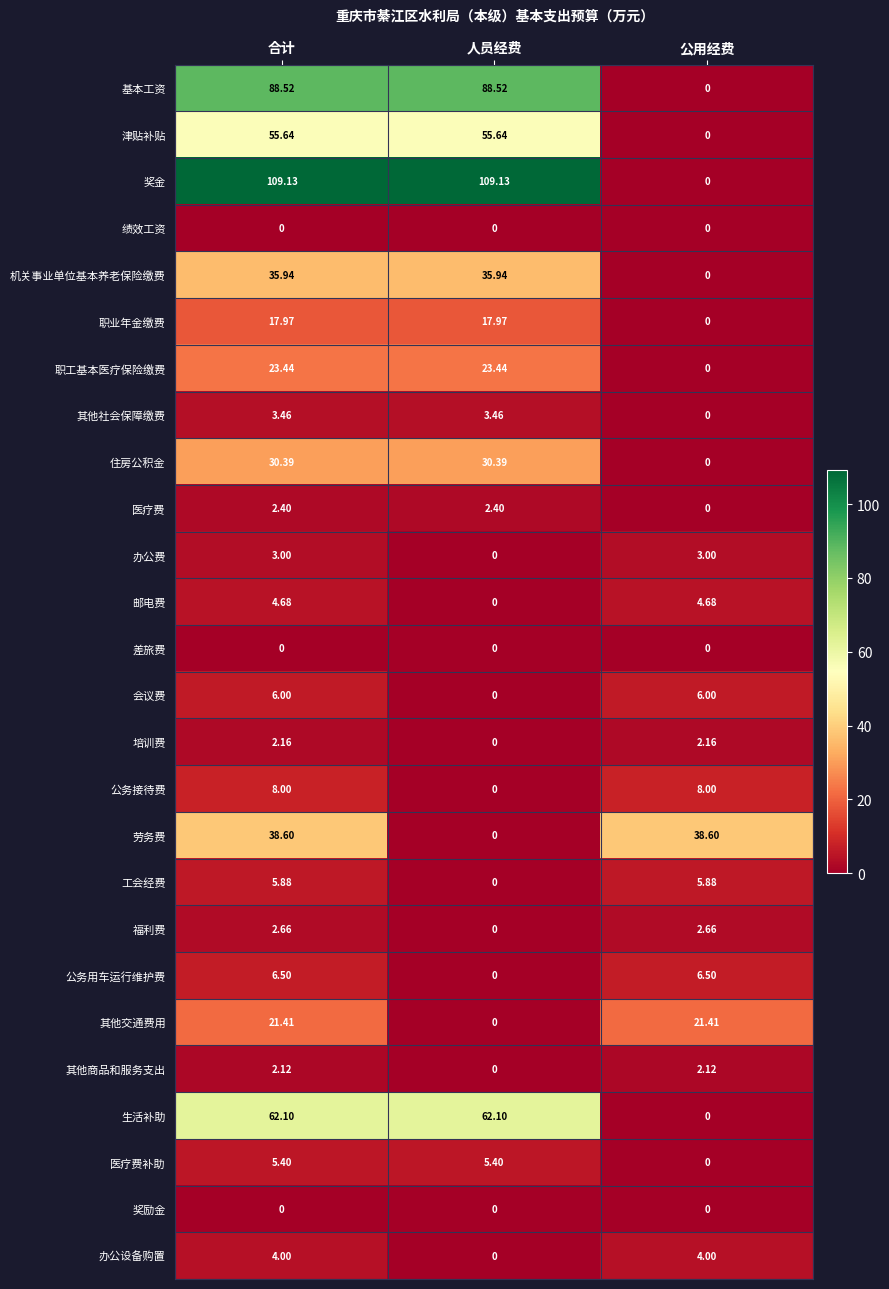

Between 合计 and 人员经费, which series saw the biggest shift?

劳务费